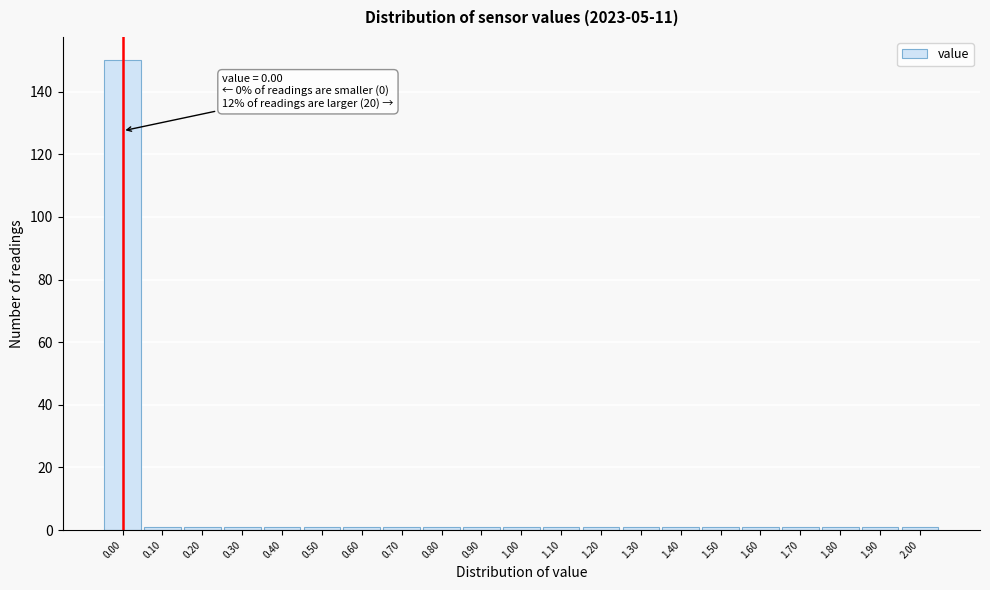

Over which range of the x-axis is the bar tallest?

-0.05 to 0.05